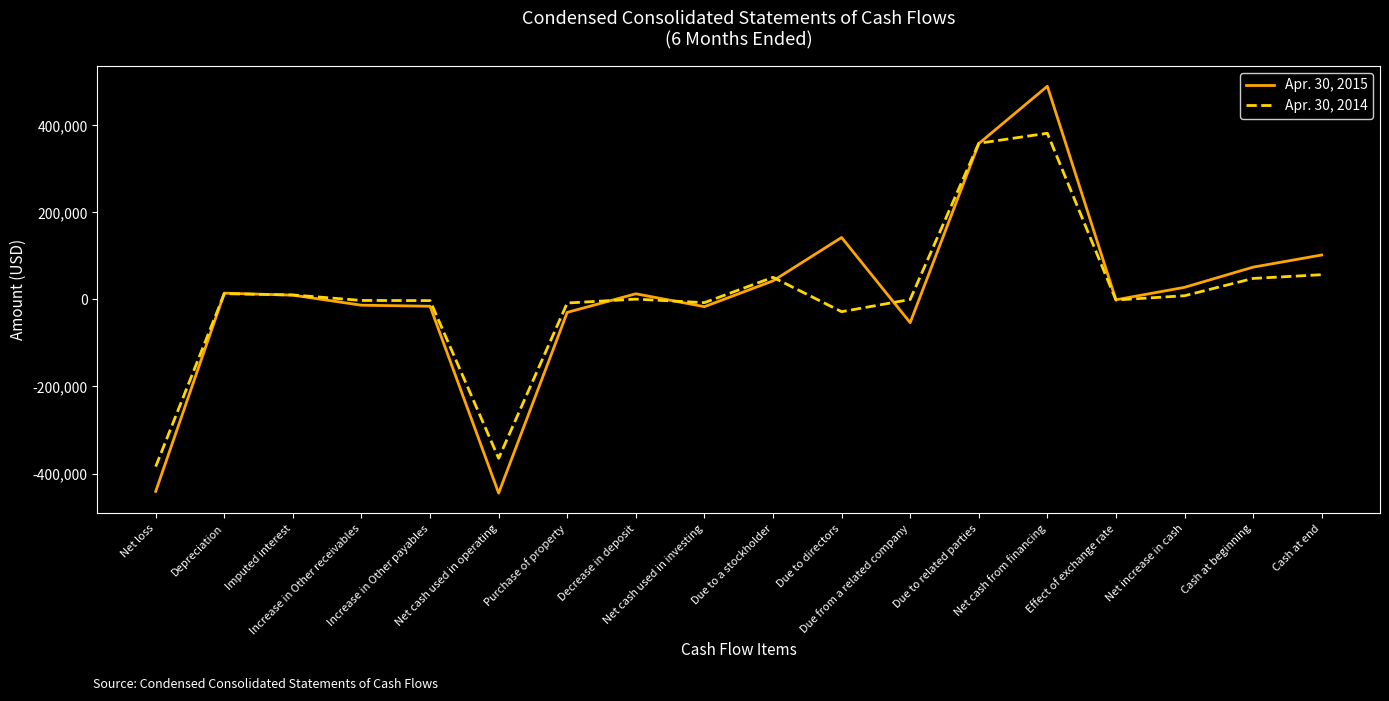

Count the number of data series in this chart.

2